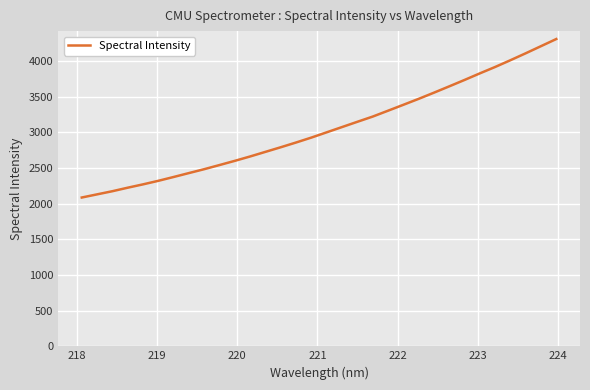

What is the smallest value displayed?

2087.2